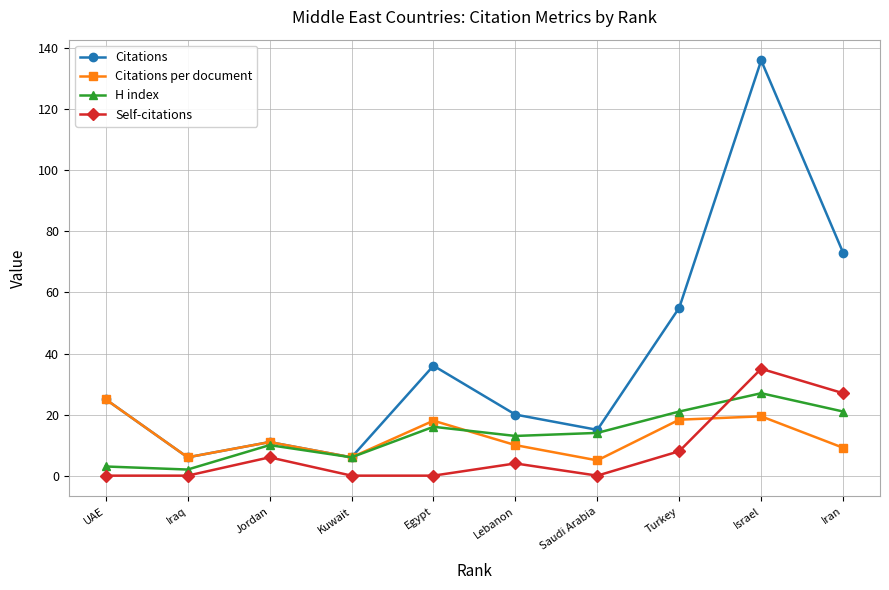

What is the label of the 7th point from the left?

Saudi Arabia